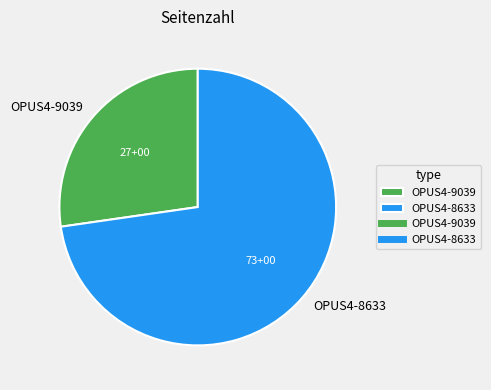

The OPUS4-9039 slice represents 27% of the pie. True or false?

True